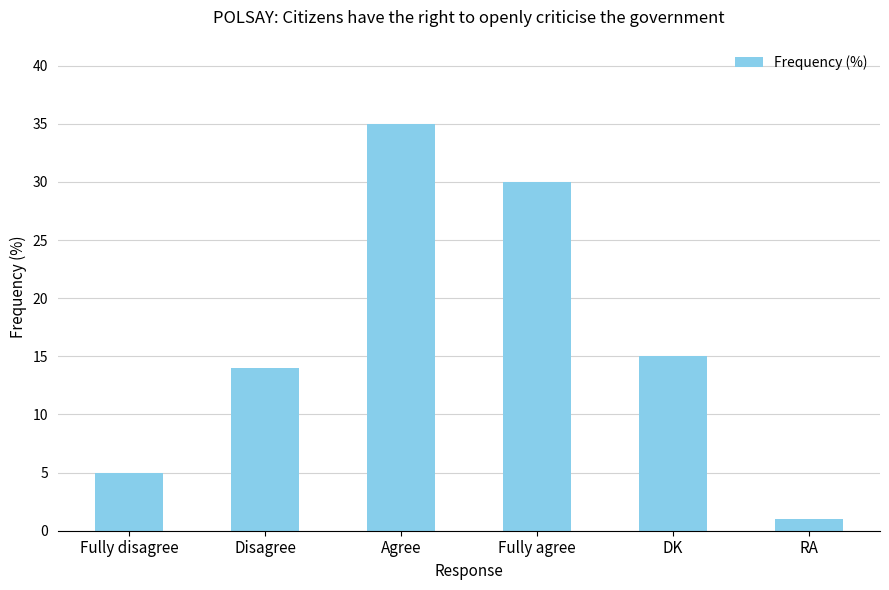

How many bars are there in total?

6